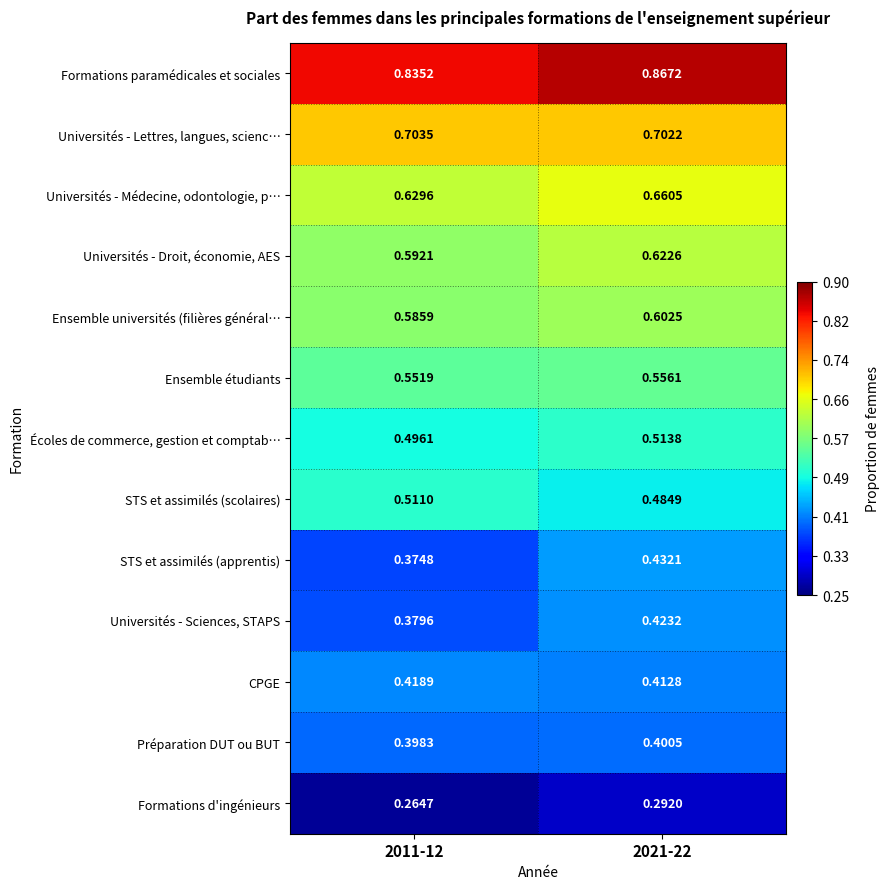

At how many categories does at least one series exceed 0?

2